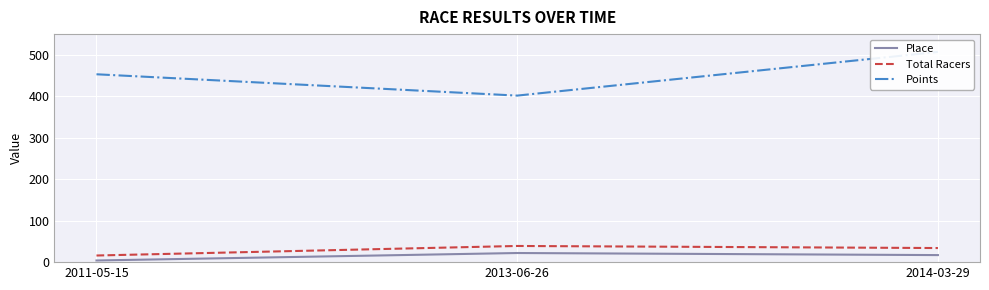

How many categories are shown in the chart?

3